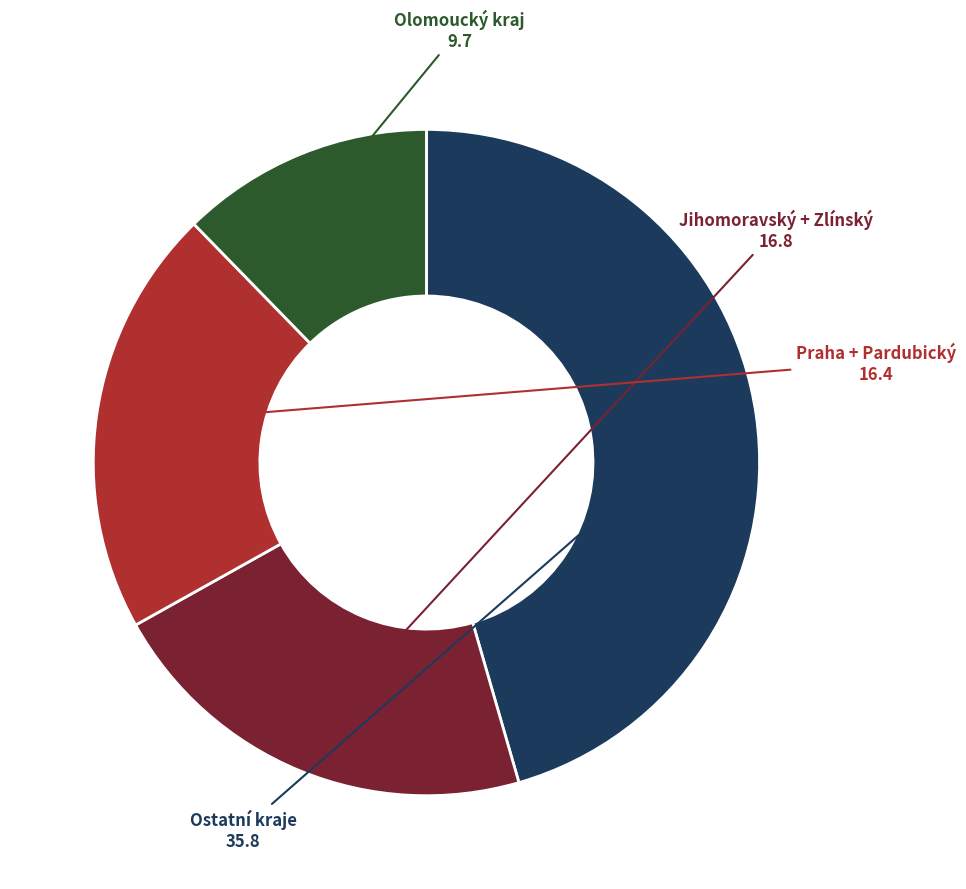

Does any single category account for the majority?

No